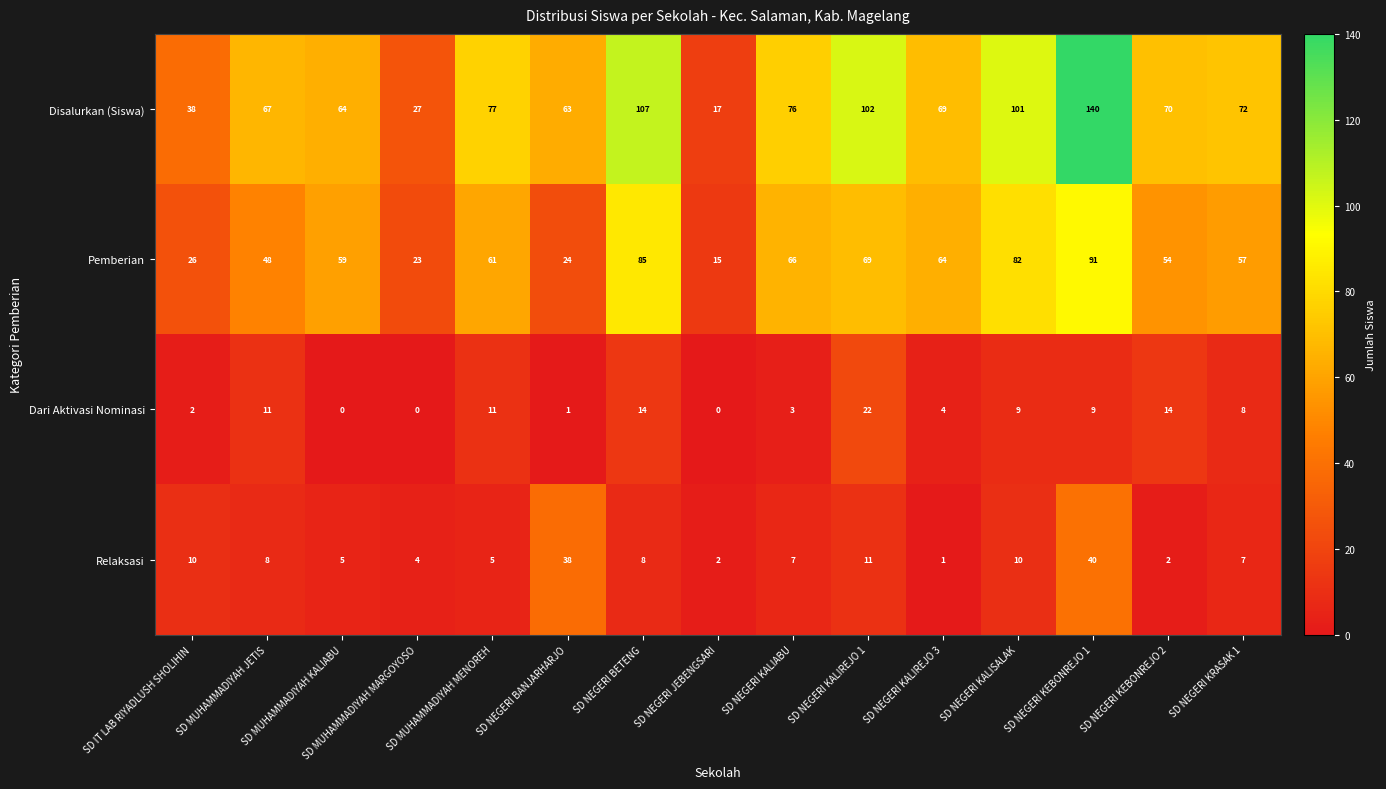

Read the Dari Aktivasi Nominasi value at SD NEGERI KALISALAK, to the nearest 10.

10